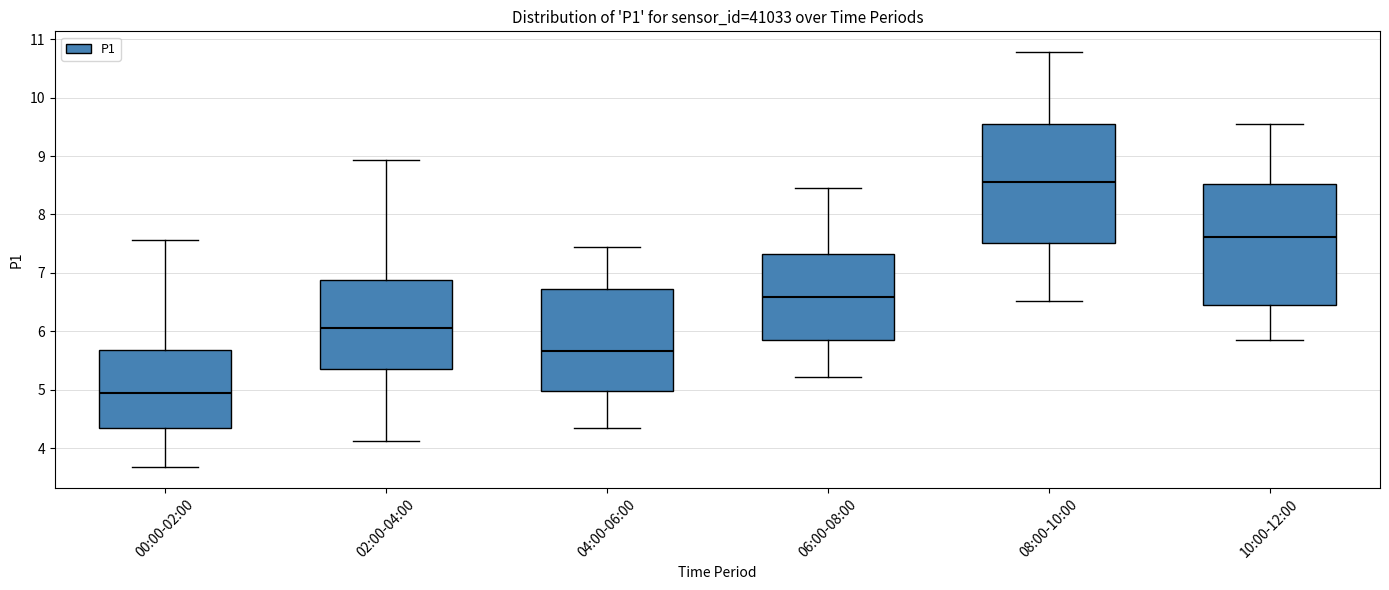

Which box has the lowest median line?

00:00-02:00